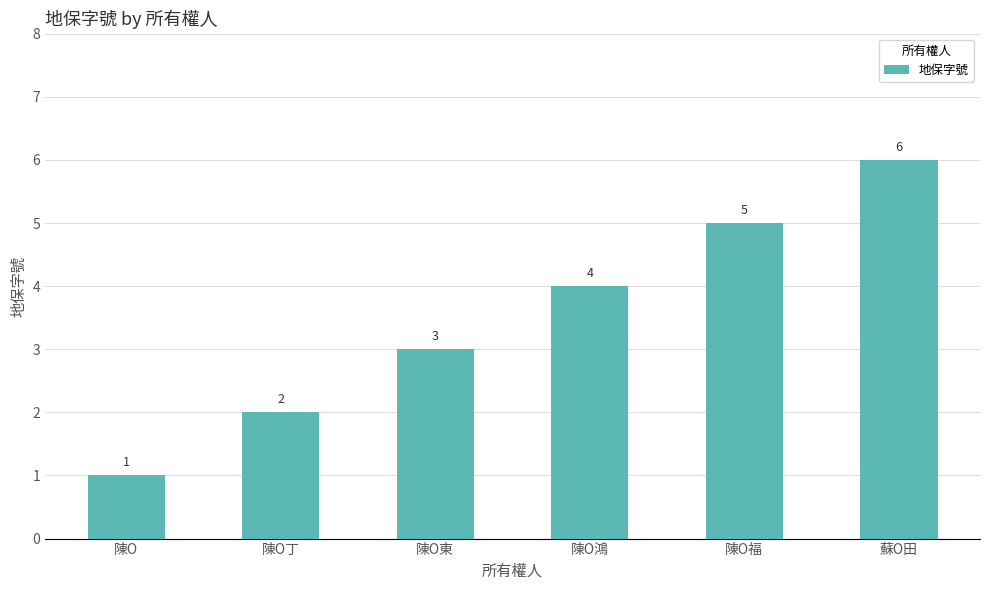

How many series are shown in this chart?

1